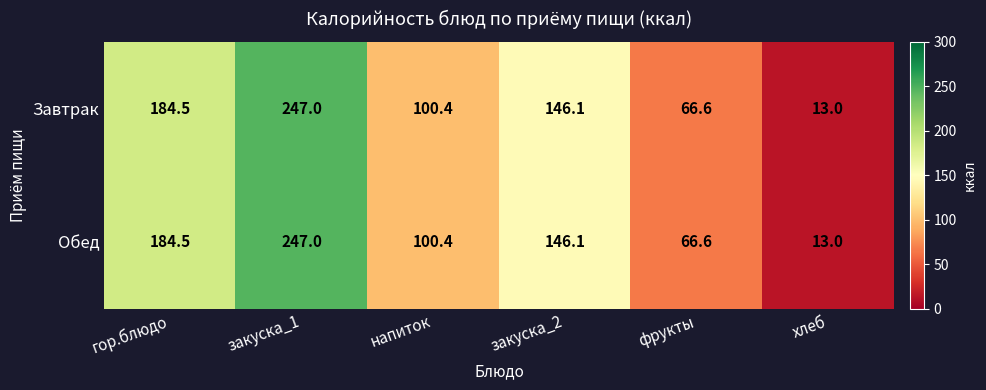

The Завтрак series shows 330.5 at гор.блюдо. True or false?

False